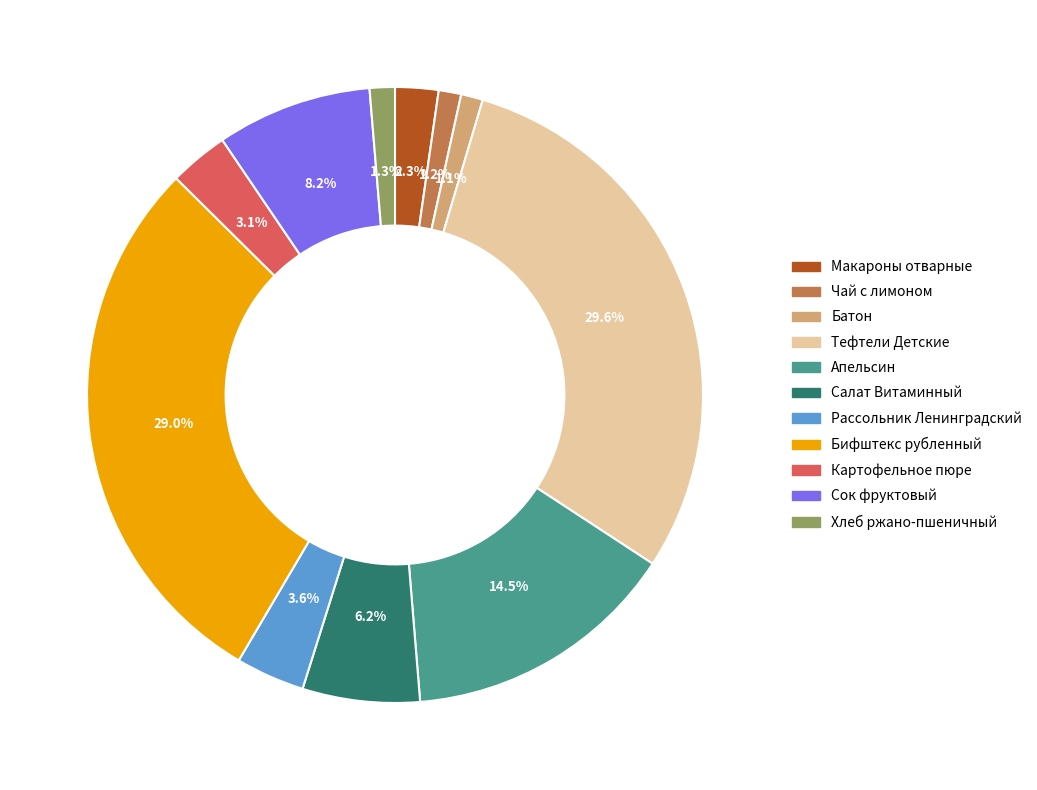

What percentage is the Салат Витаминный slice, to the nearest percent?

6%